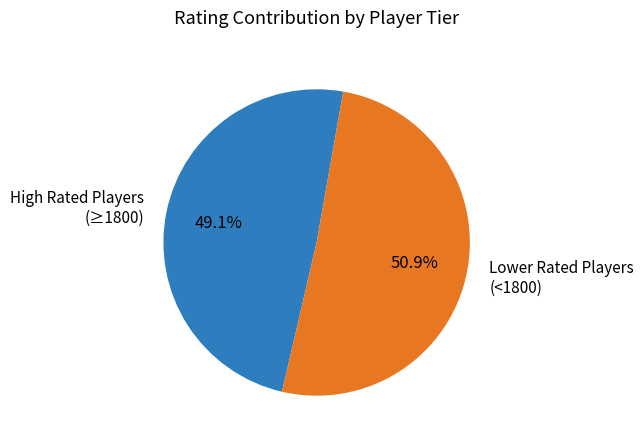

What is the smallest slice in the pie chart?

High Rated Players (≥1800)